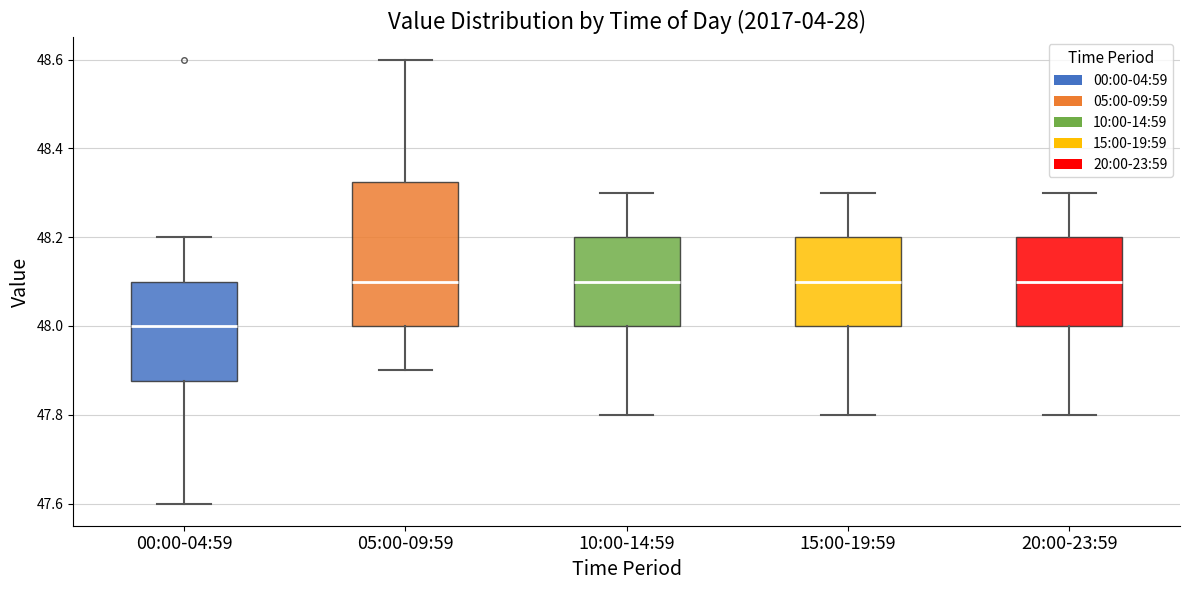

Which box is the tallest, from its lower edge to its upper edge?

05:00-09:59